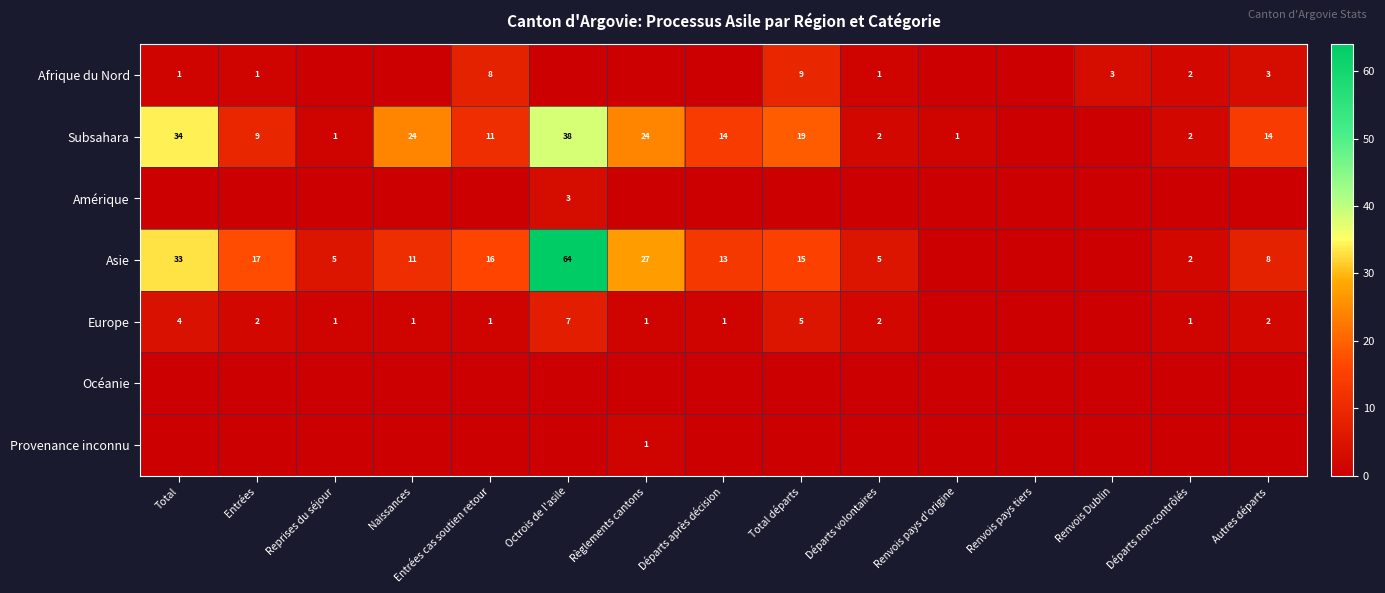

The value of Asie at Total is 33. True or false?

True